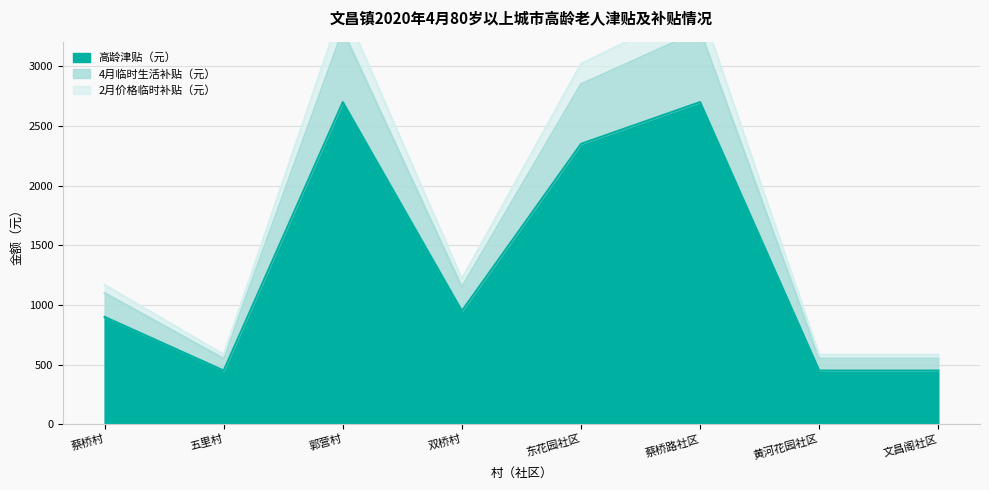

True or false: 2月价格临时补贴（元） and 4月临时生活补贴（元） intersect in this chart.

False